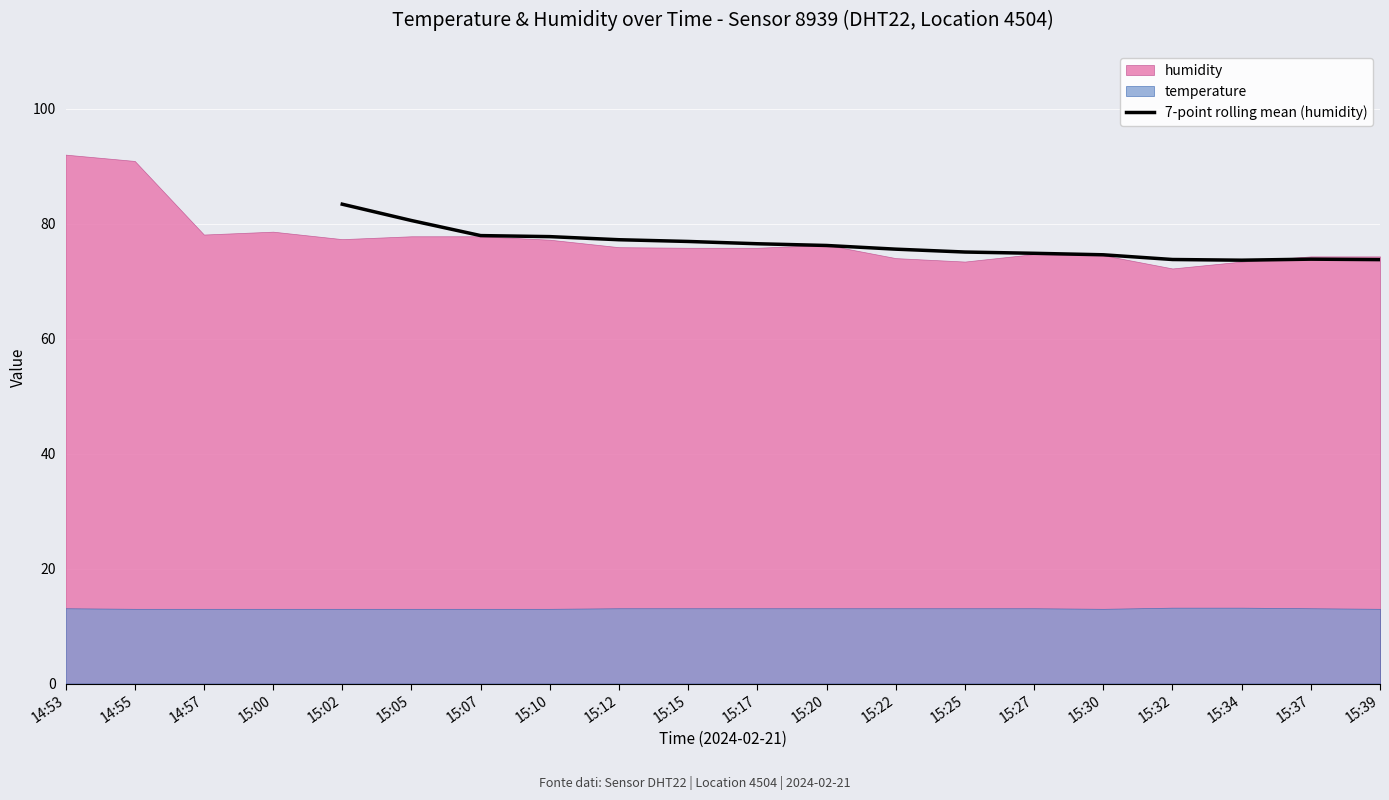

Reading left to right, what are all the values shown in this chart?

83.4	80.5	77.9	77.7	77.2	76.9	76.5	76.2	75.6	75.1	74.8	74.6	73.8	73.6	73.8	73.7